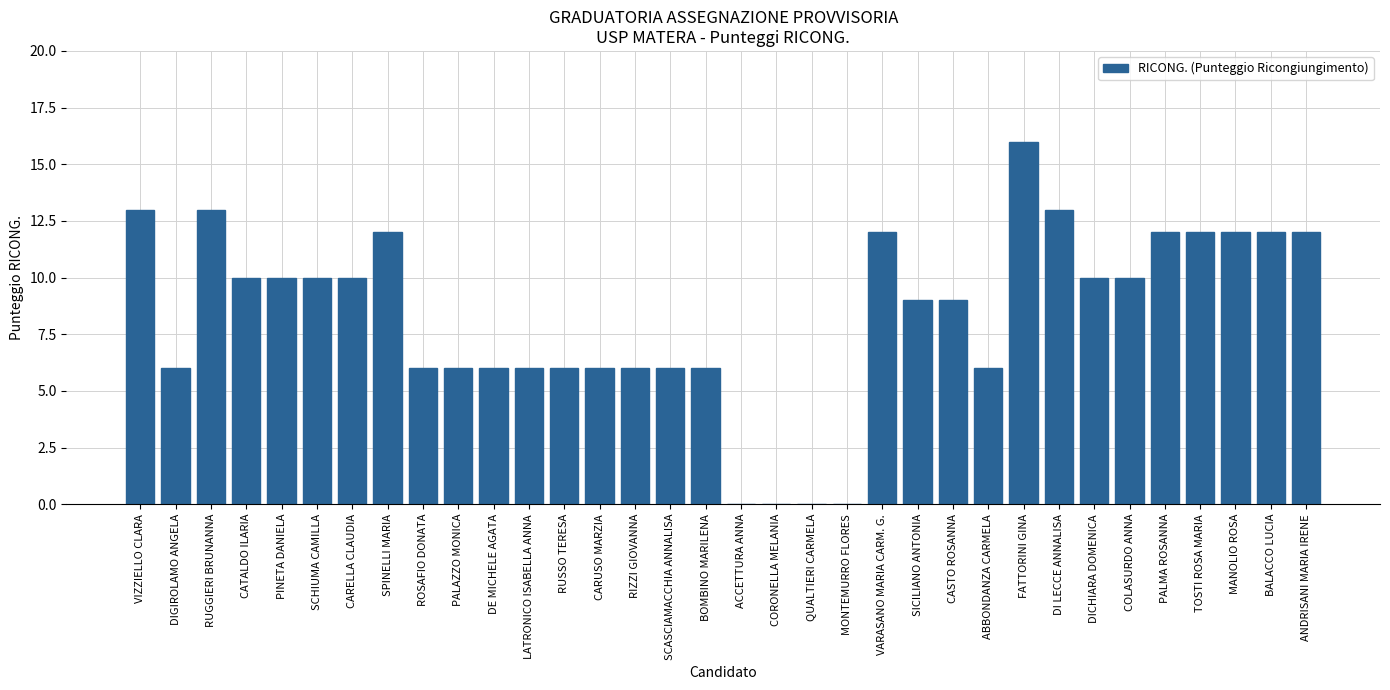

Are the bars horizontal?

No